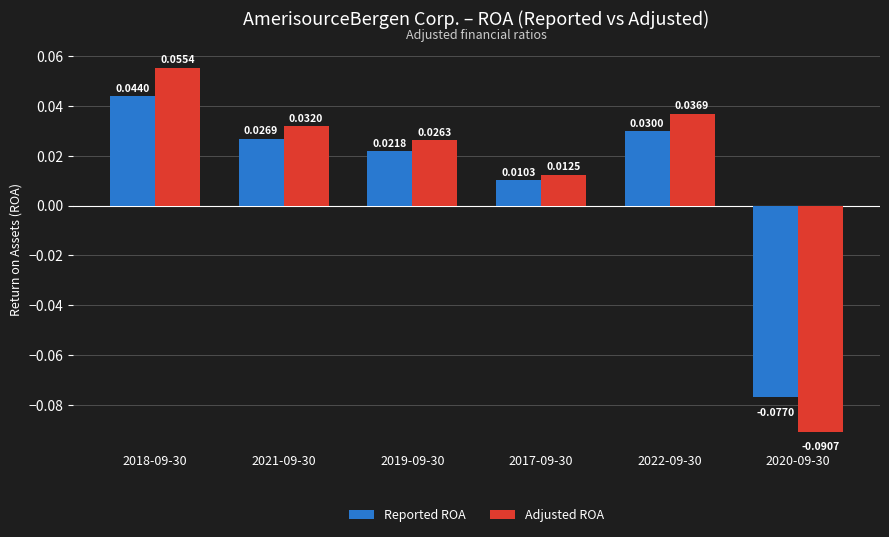

How many bars are there in each group?

2